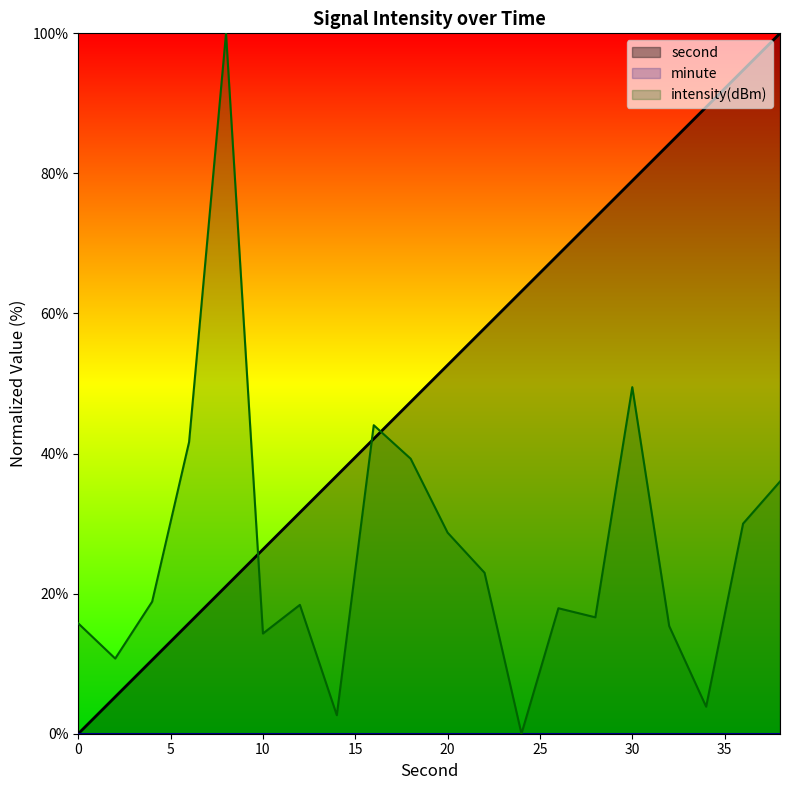

Reading left to right, transcribe all the data shown in this chart.

second: 0=0.0	2=5.3	4=10.5	6=15.8	8=21.1	10=26.3	12=31.6	14=36.8	16=42.1	18=47.4	20=52.6	22=57.9	24=63.2	26=68.4	28=73.7	30=78.9	32=84.2	34=89.5	36=94.7	38=100.0
intensity(dBm): 0=15.8	2=10.7	4=18.9	6=41.6	8=100.0	10=14.3	12=18.4	14=2.6	16=44.1	18=39.3	20=28.7	22=23.0	24=0.0	26=17.9	28=16.6	30=49.5	32=15.4	34=3.9	36=30.0	38=36.0